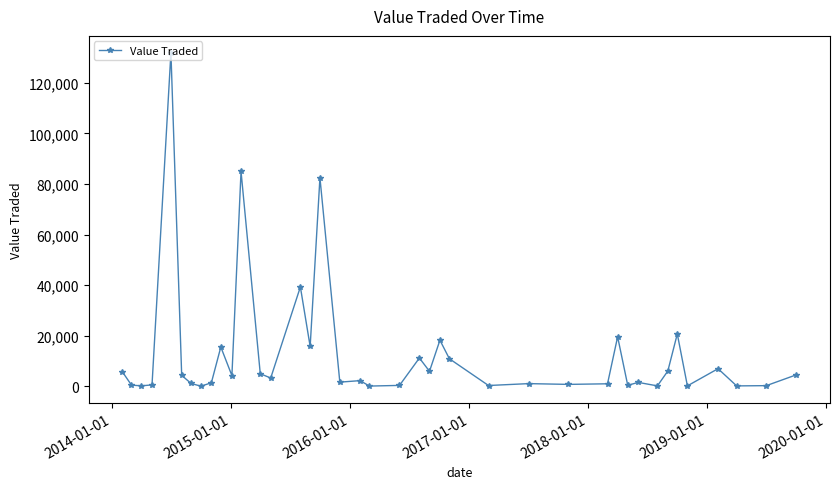

True or false: there are more than 2 points higher than both neighbors.

True